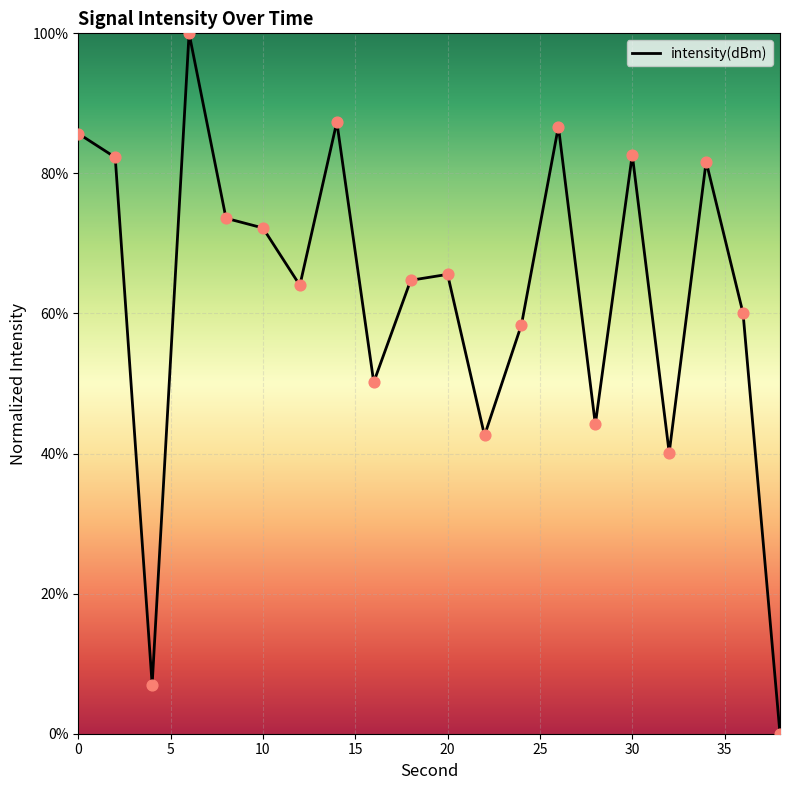

What is the greatest value displayed?

100.0